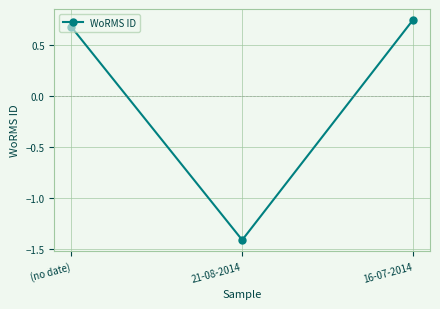

Which has a higher value, (no date) or 21-08-2014?

(no date)